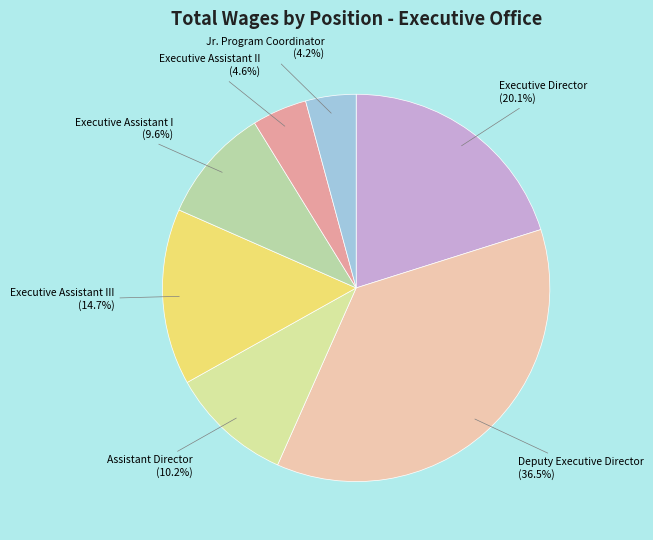

What percentage is the Assistant Director slice, to the nearest percent?

10%